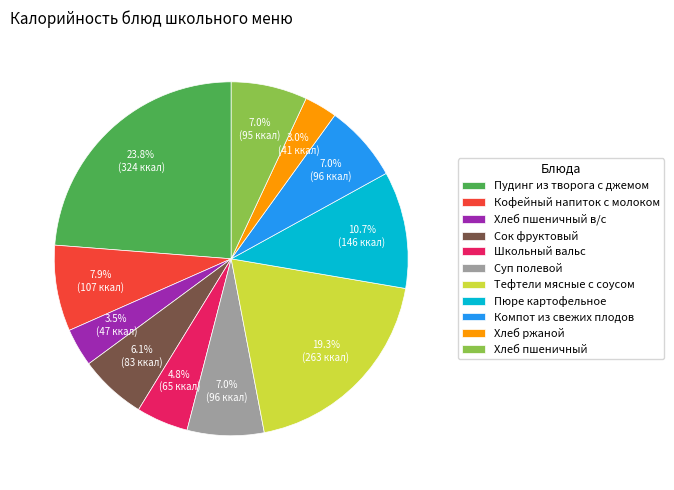

What is the ratio of the value at Школьный вальс to the value at Пюре картофельное?

0.4